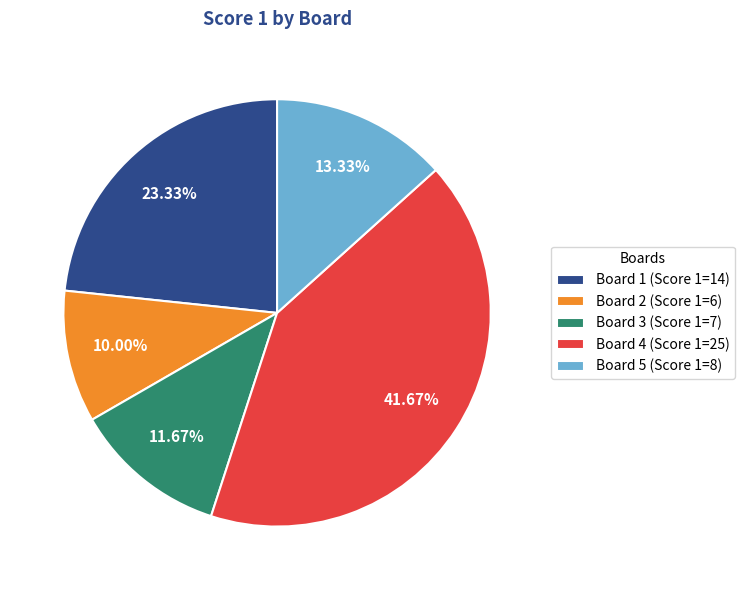

What percentage is NOT represented by Board 5?

86.7%